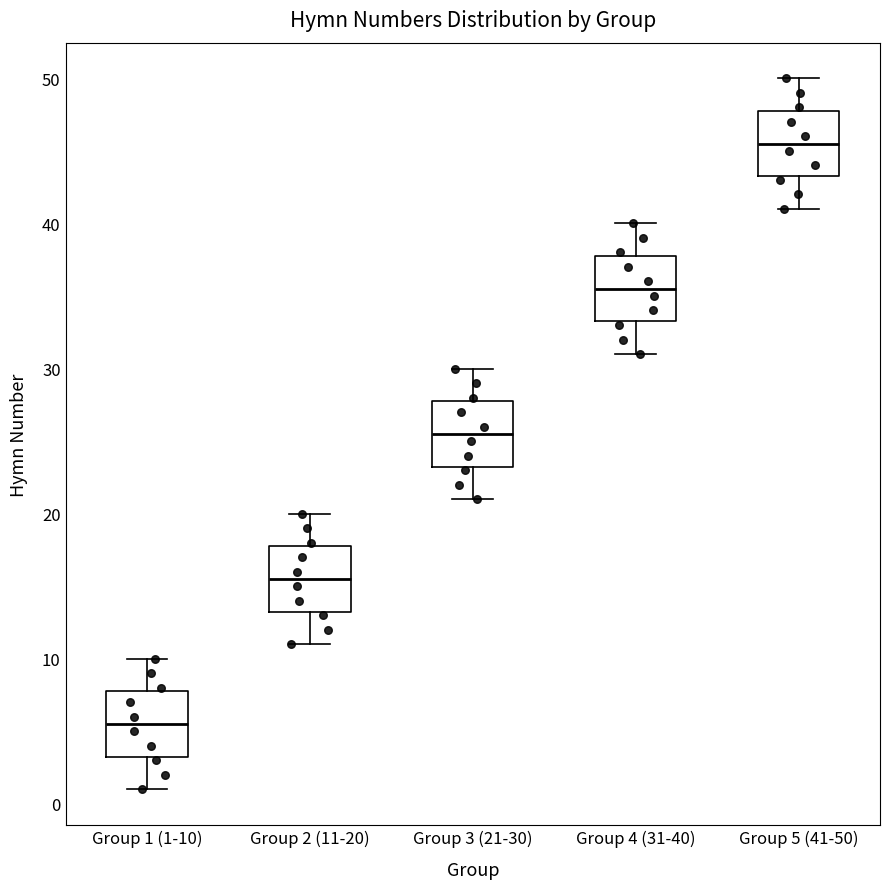

Which box has the highest median line?

Group 5 (41-50)